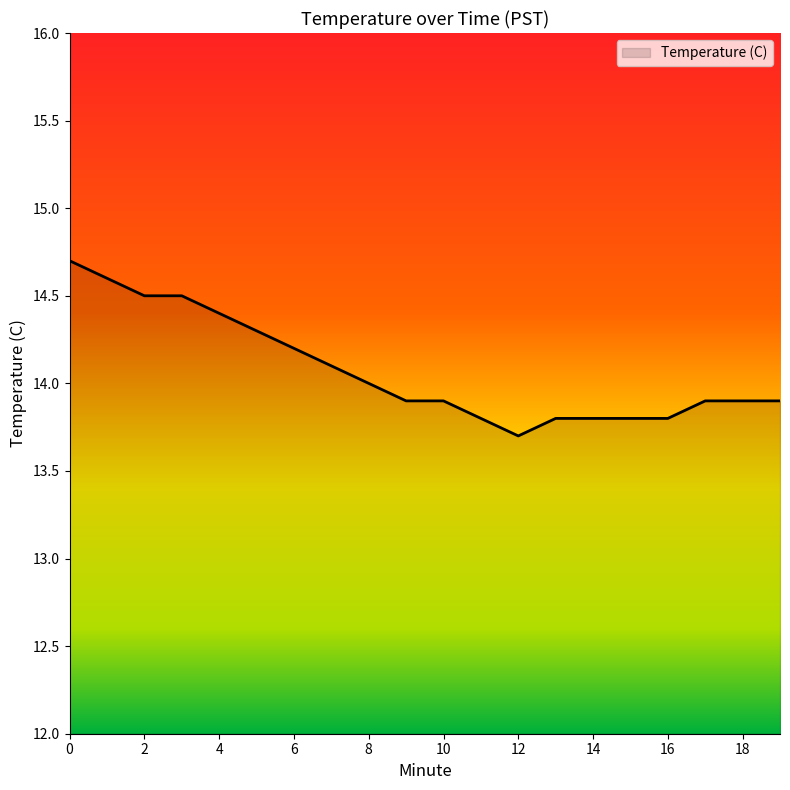

What is the difference between the maximum and minimum values?

1.0